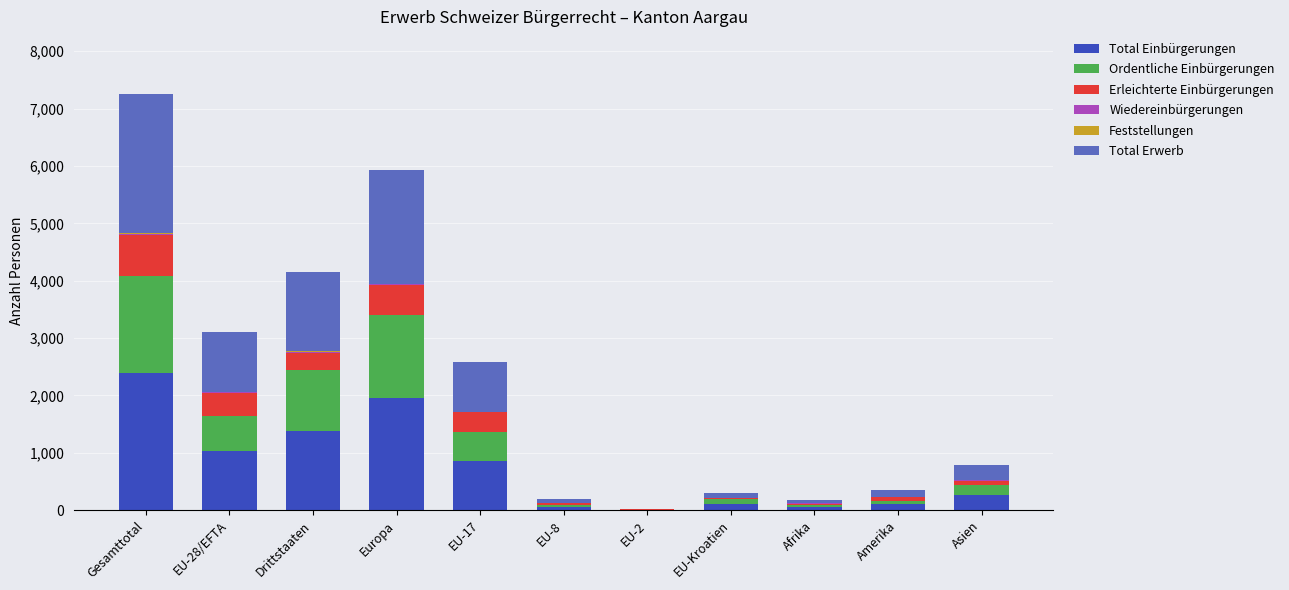

At which category is the sum across all series the highest?

Gesamttotal